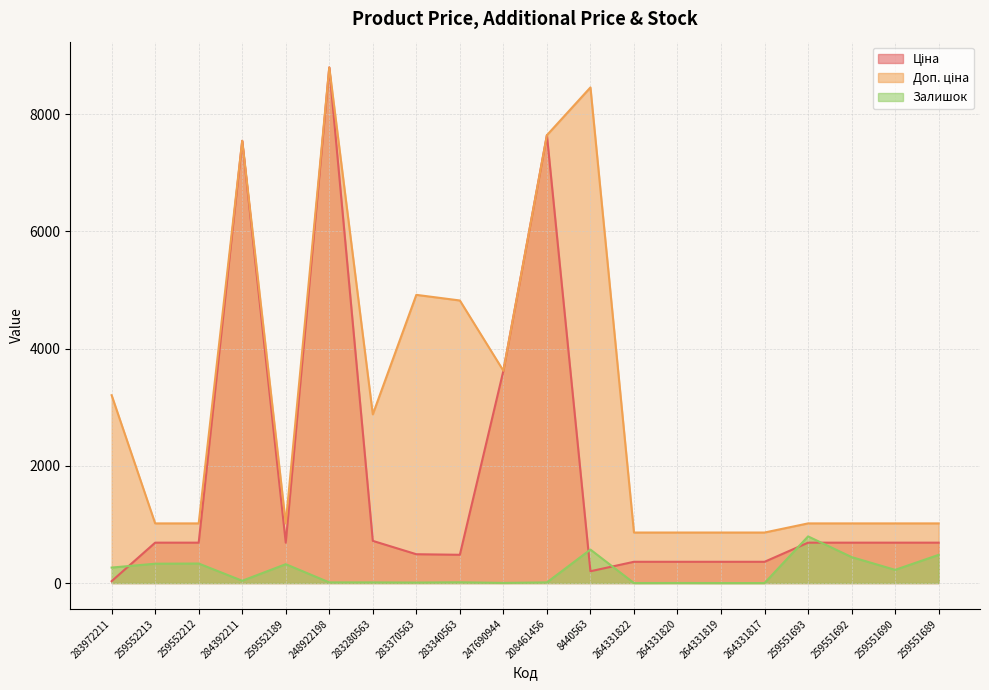

What is the total value across all series at 259551690?

1931.9